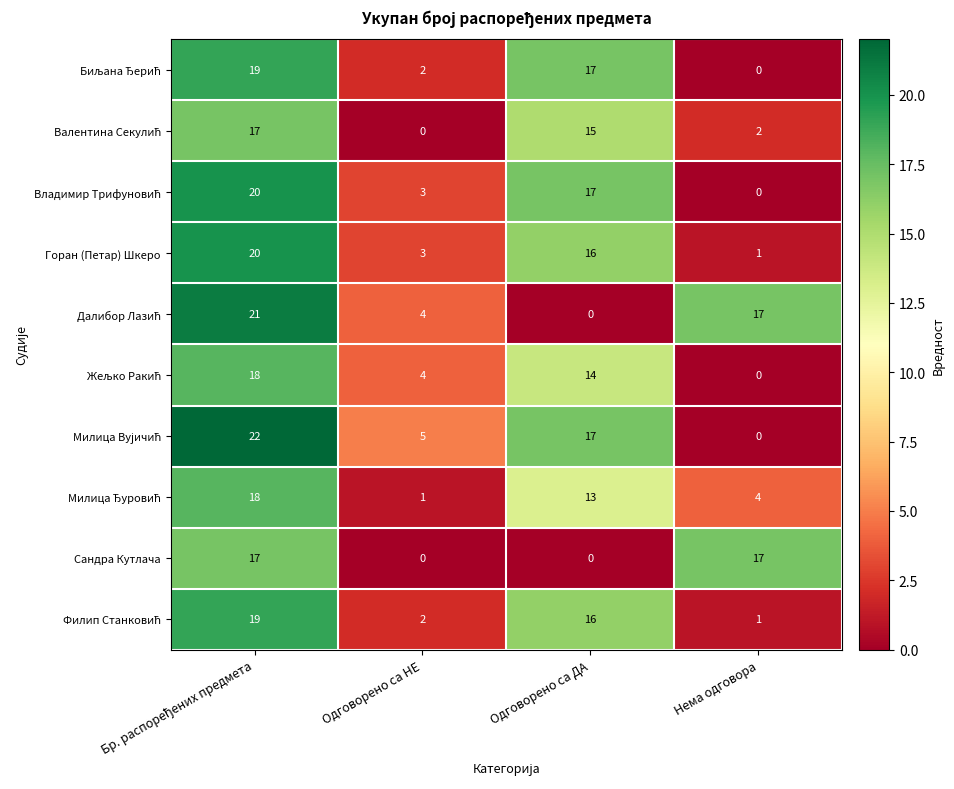

What is the greatest value displayed?

22